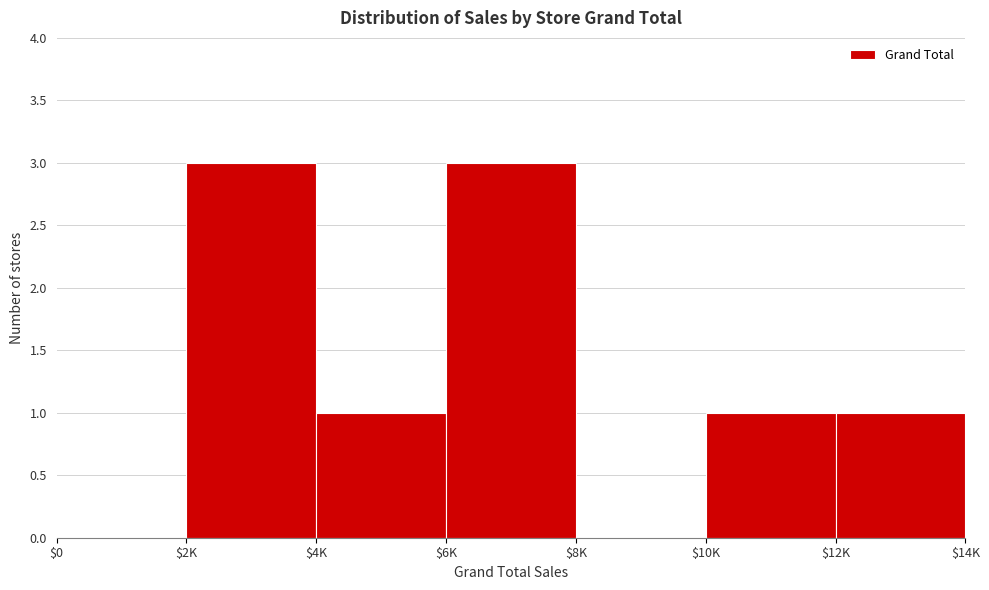

What is the sum of all values?

9